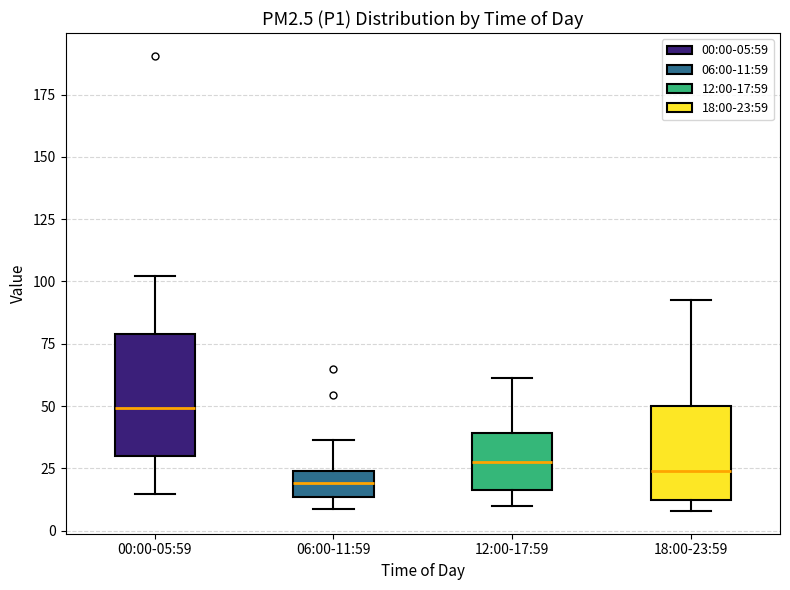

Where does the median line of the box for 06:00-11:59 sit on the y-axis? The values are not printed on the chart, so give them approximately, as read against the axis.

20